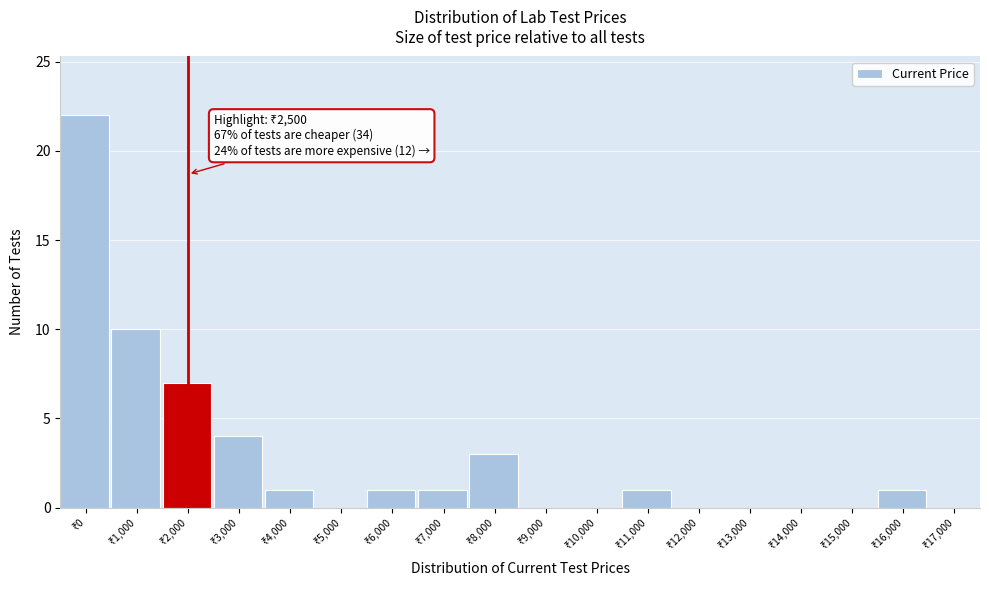

What is the greatest value displayed?

22